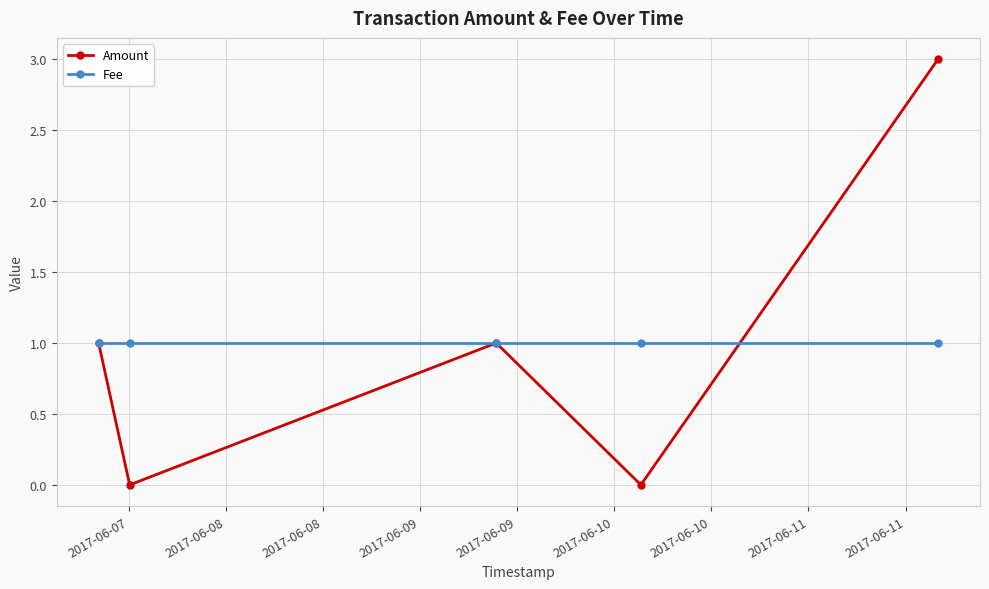

True or false: Fee and Amount cross at least once.

True